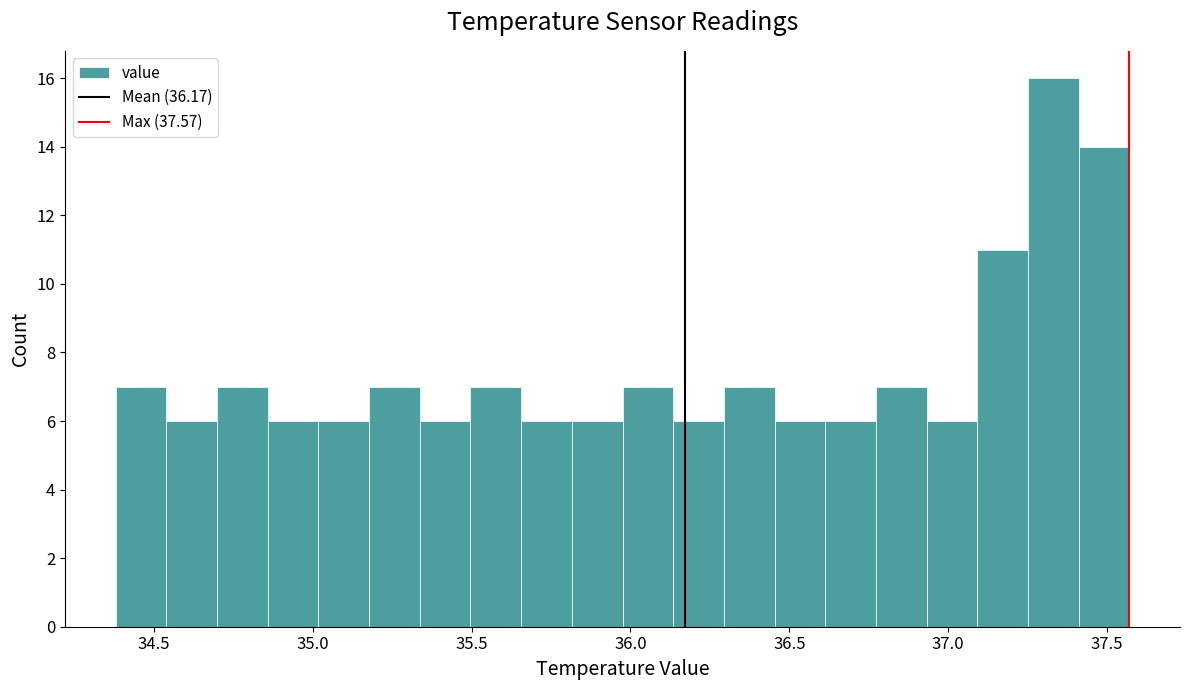

Around what value on the x-axis is the tallest bar? Give the approximate position of its centre, as read against the axis.

37.35